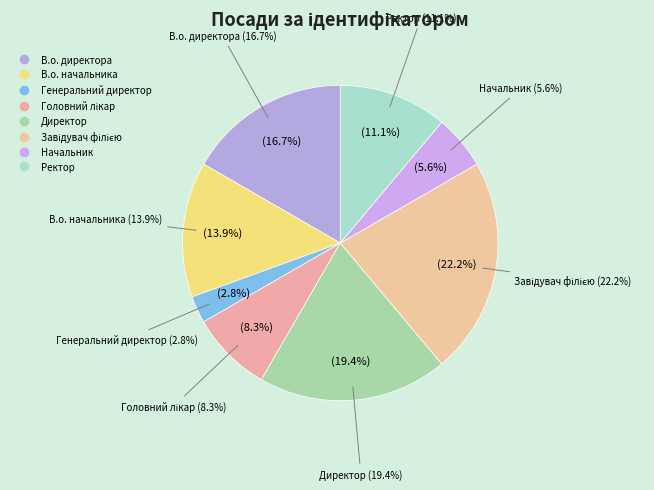

Approximately how many times larger is the value at Головний лікар compared to Ректор?

0.8